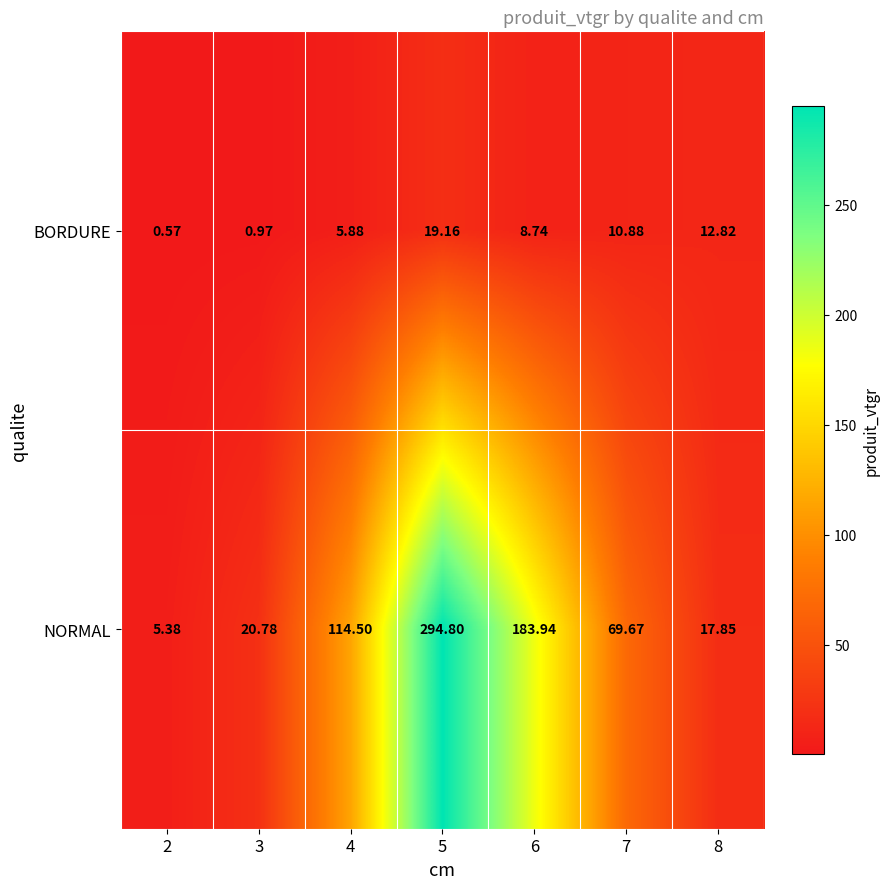

Which series has the largest total across all categories?

NORMAL